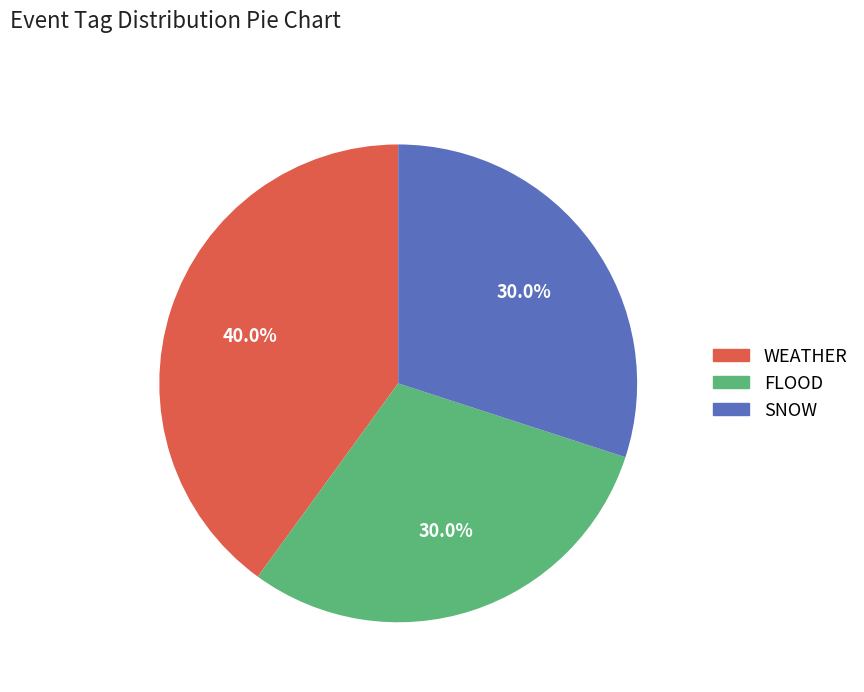

Is there a majority slice in this chart?

No